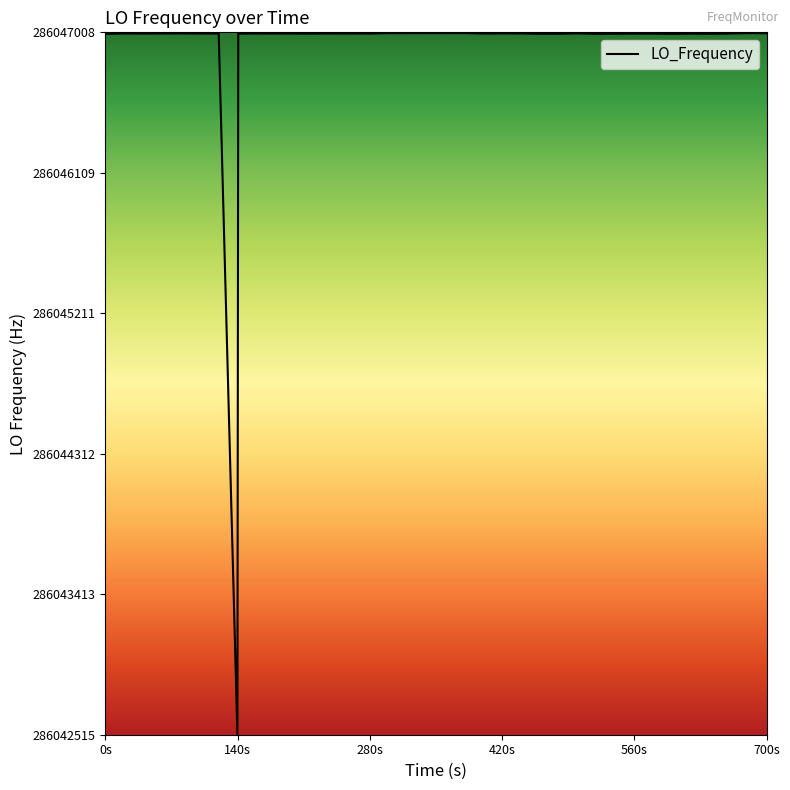

What is the maximum value shown in the chart?

286047002.8